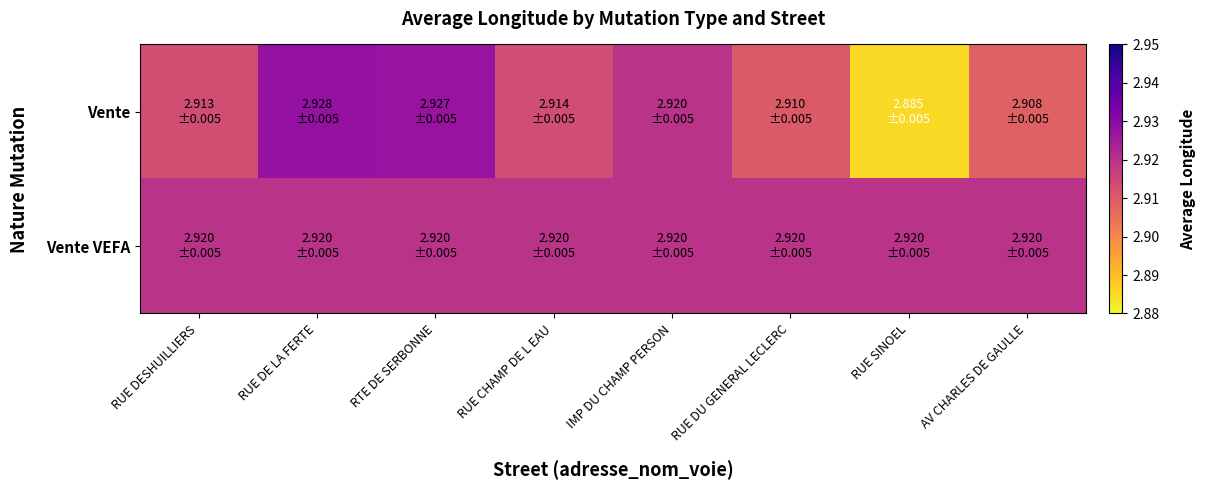

Count the number of data series in this chart.

2